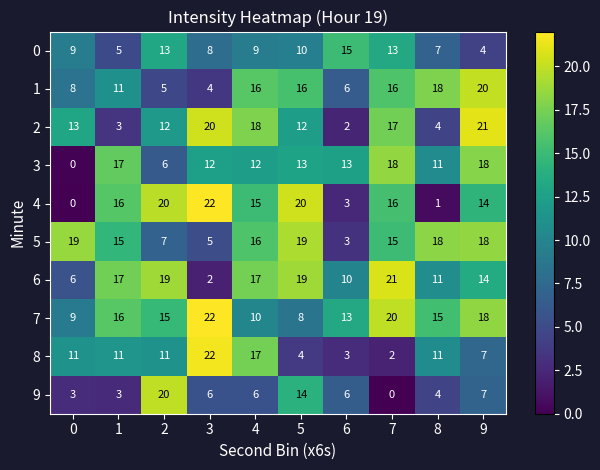

Which has a higher value, 3 or 7?

7